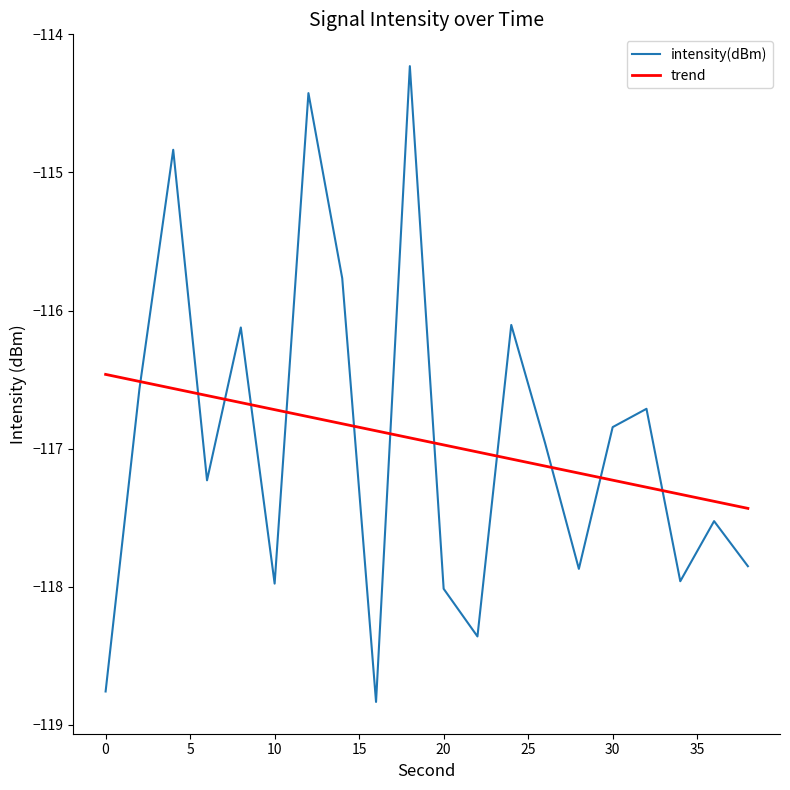

What is the minimum value for intensity(dBm)?

-118.8